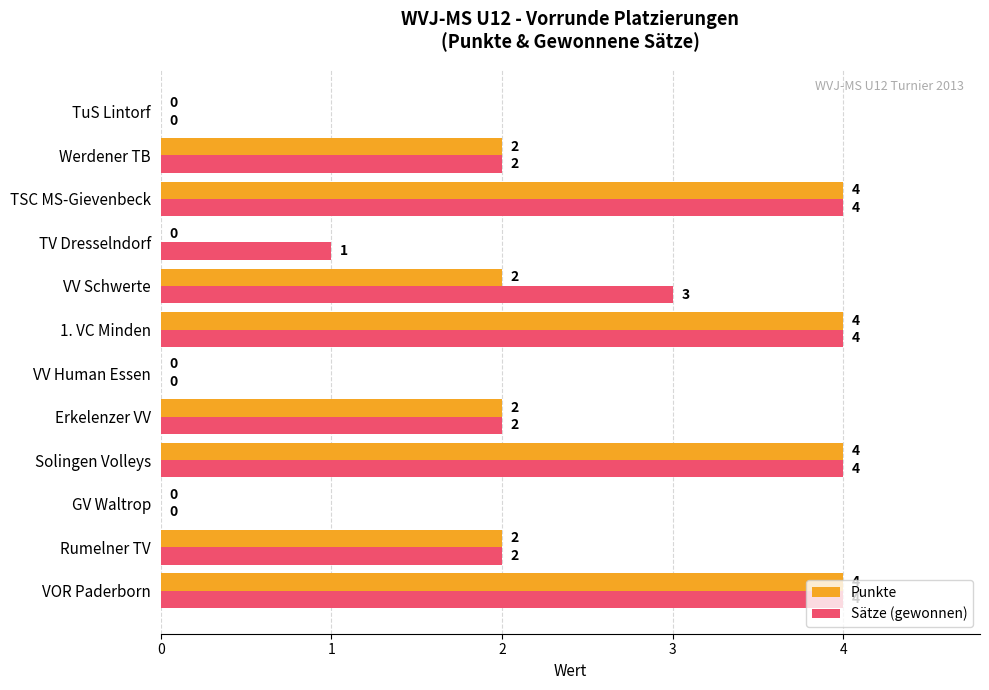

What value does the Punkte series have at TSC MS-Gievenbeck?

4